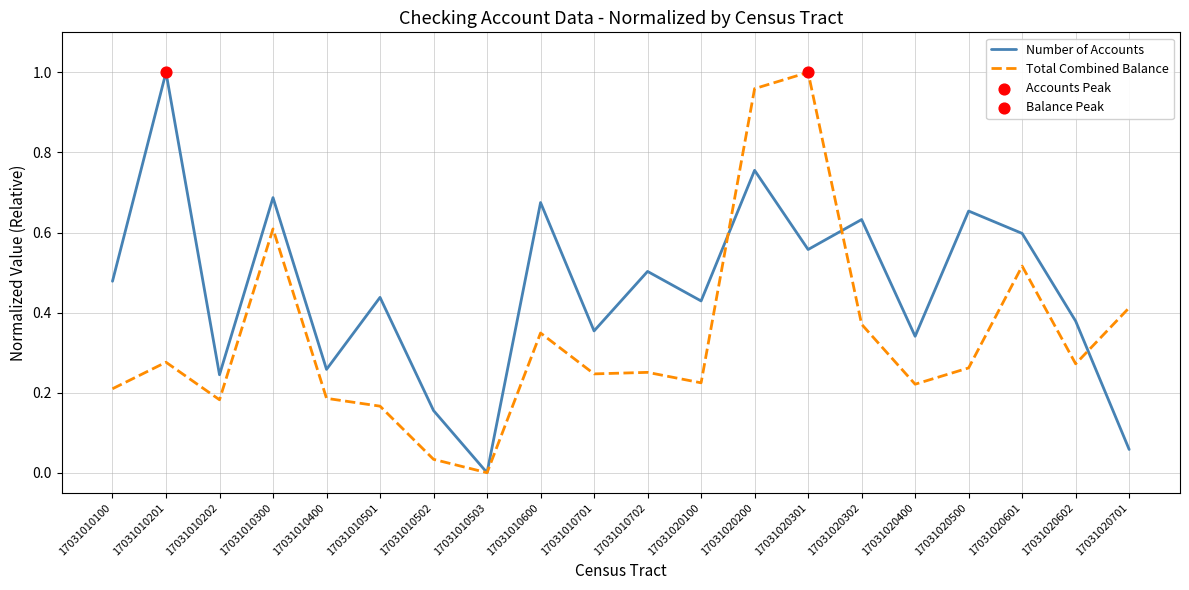

Which series has the largest total across all categories?

Number of Accounts